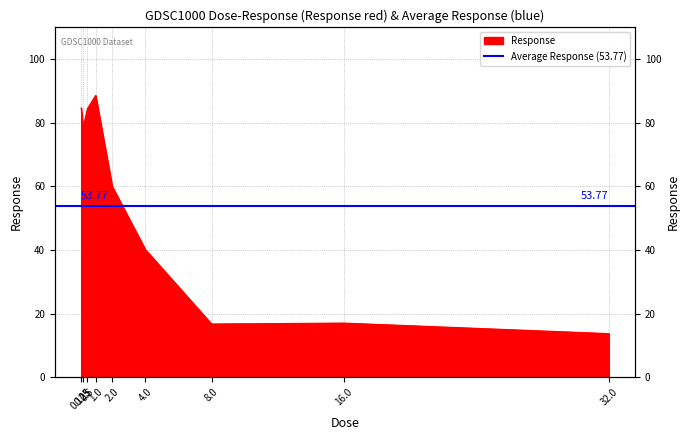

What is the minimum value shown in the chart?

13.7